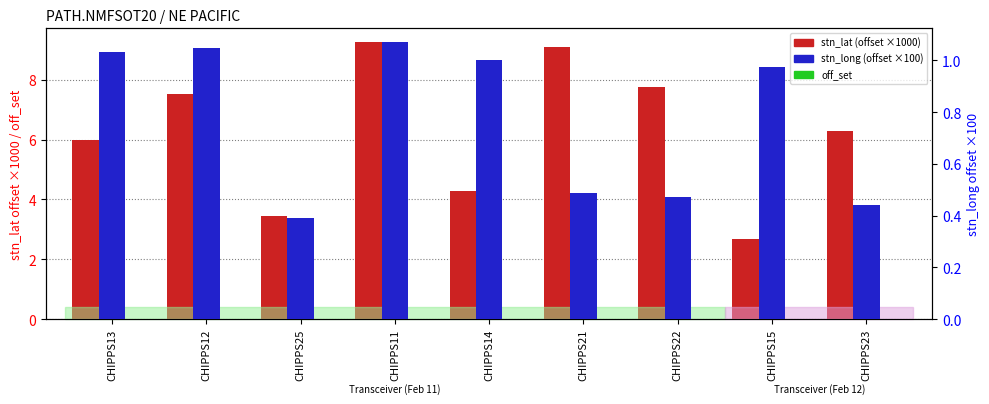

List the series in order of their peak value, highest first.

stn_lat (offset ×1000), stn_long (offset ×100), off_set